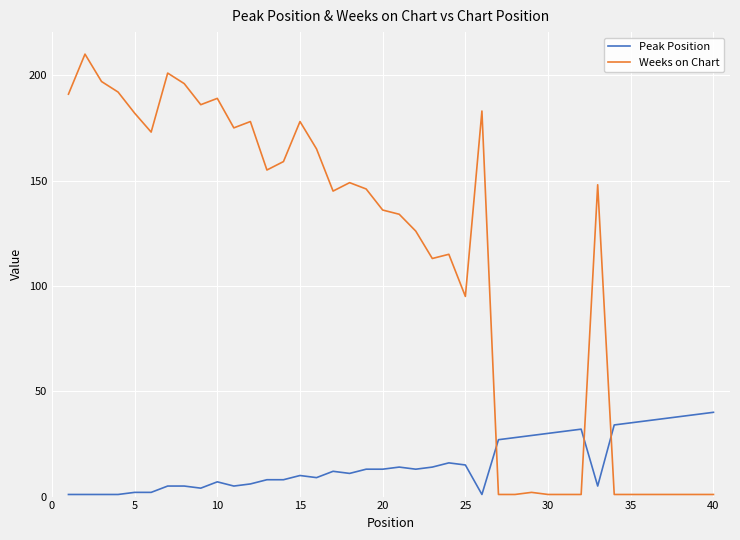

Which series has the largest range (max minus min)?

Weeks on Chart